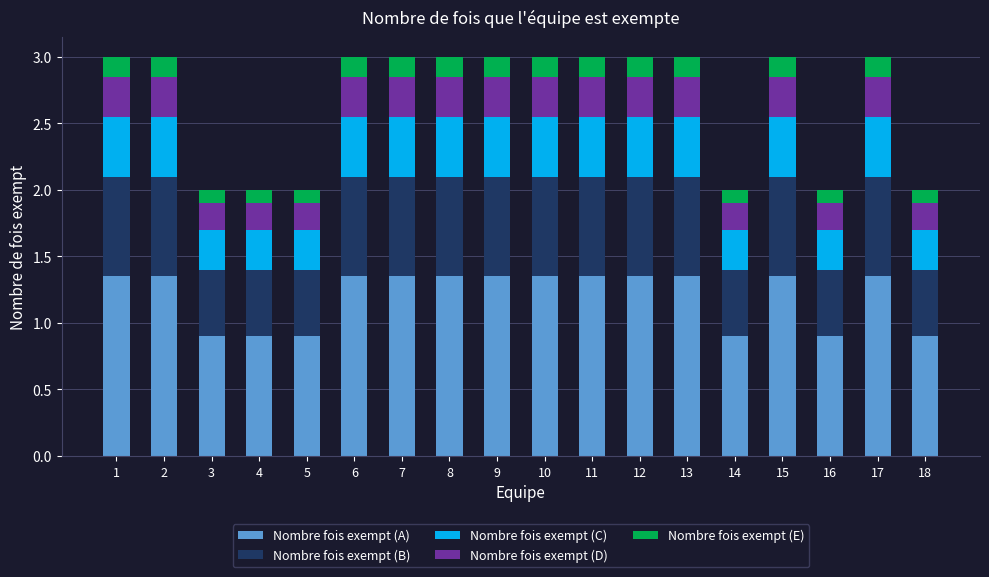

What is the total value across all series at 5?

2.0